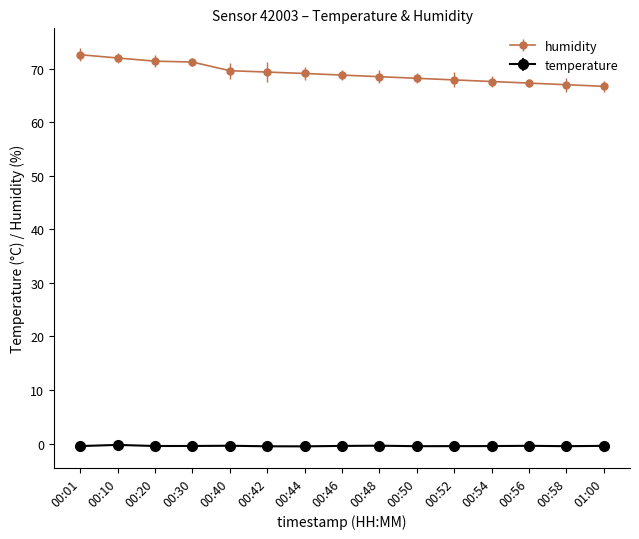

Which series has the largest range (max minus min)?

humidity